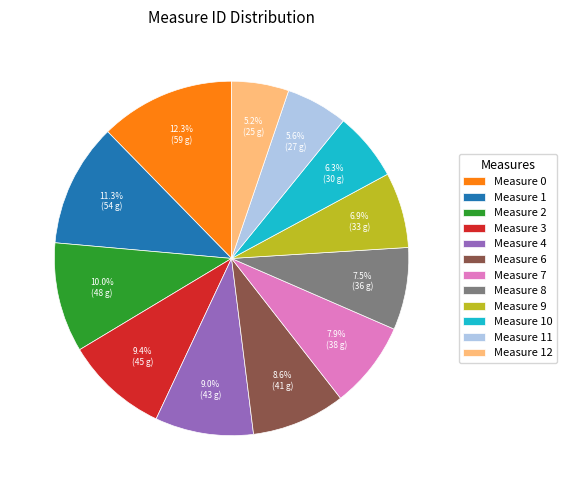

What portion of the pie excludes Measure 10?

93.7%